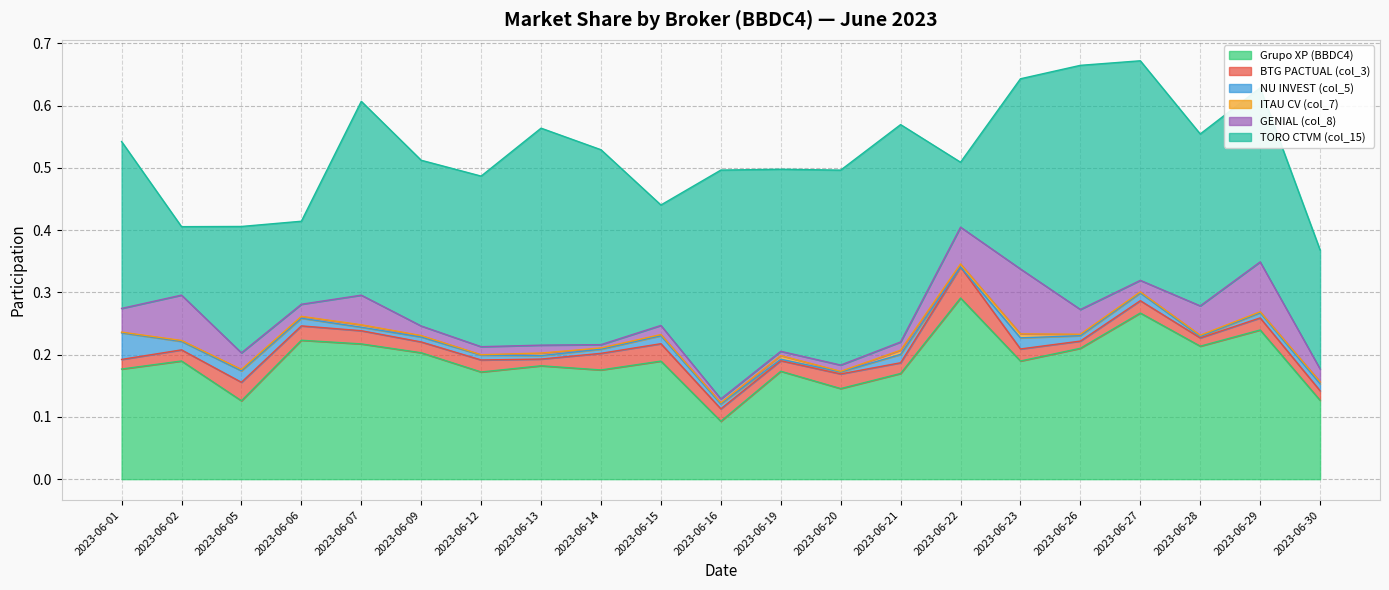

True or false: ITAU CV (col_7) and GENIAL (col_8) intersect in this chart.

False